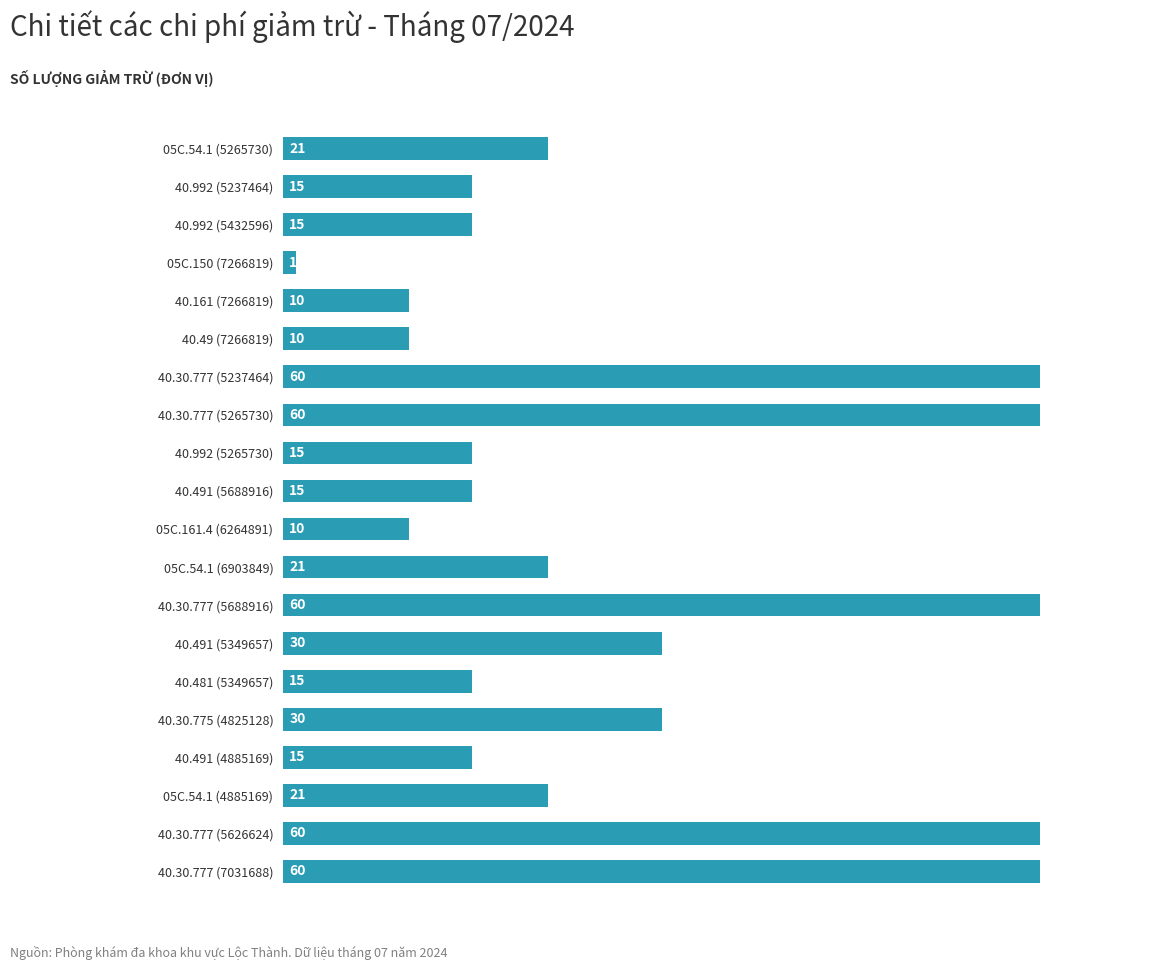

What is the ratio of the value at 40.992 (5265730) to the value at 05C.161.4 (6264891)?

1.5